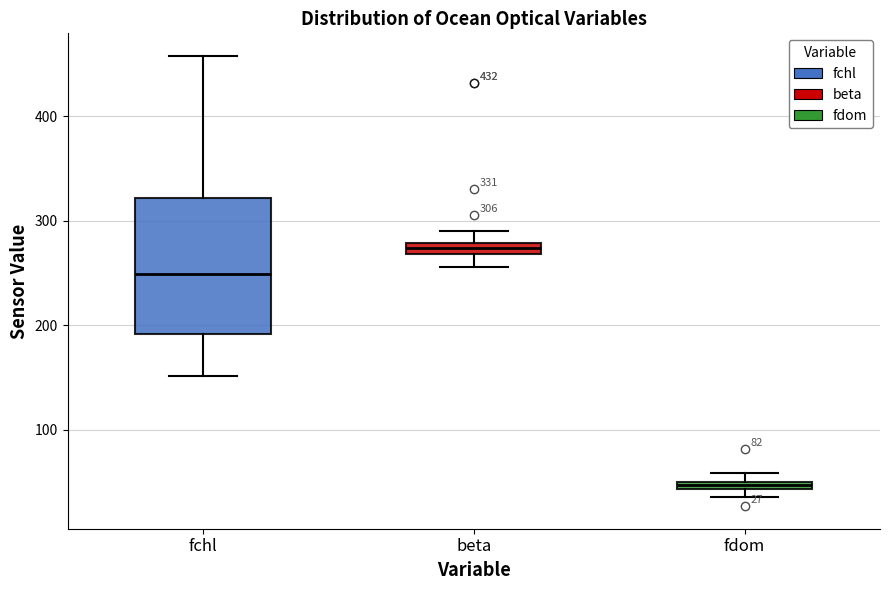

Comparing the boxes themselves (not the whiskers), which one is the tallest?

fchl